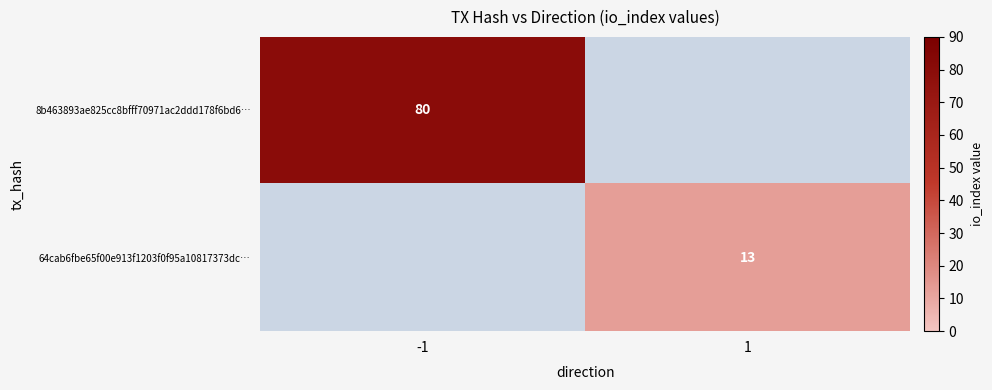

The 8b463893ae825cc8bfff70971ac2ddd178f6bd6… series shows 108 at -1. True or false?

False